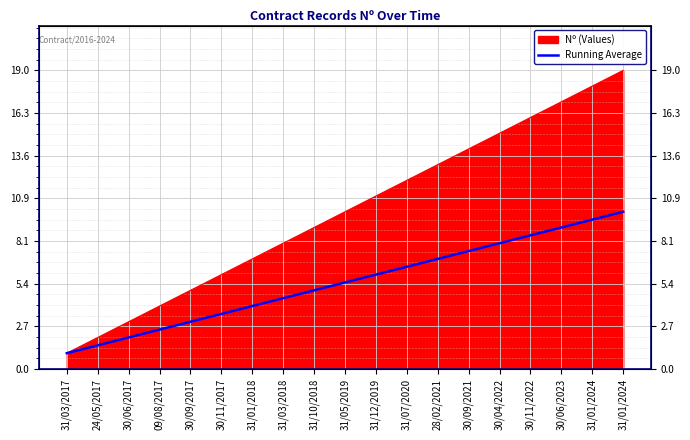

What is the label of the 5th point from the left?

30/09/2017